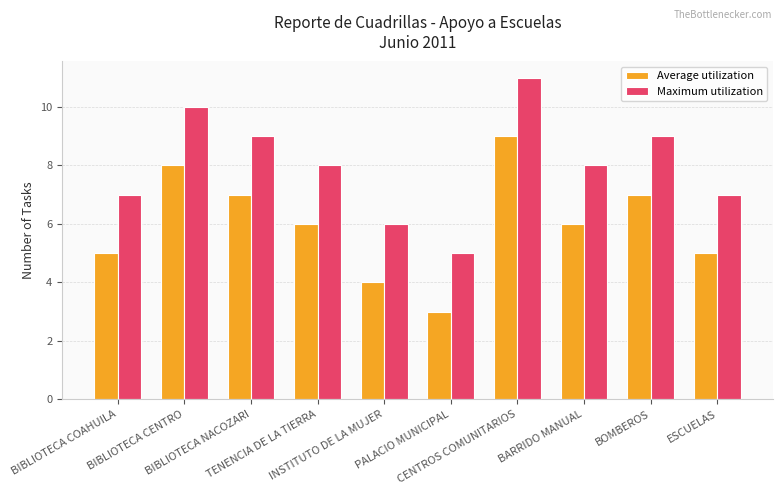

Which category has the highest value across all series?

CENTROS COMUNITARIOS